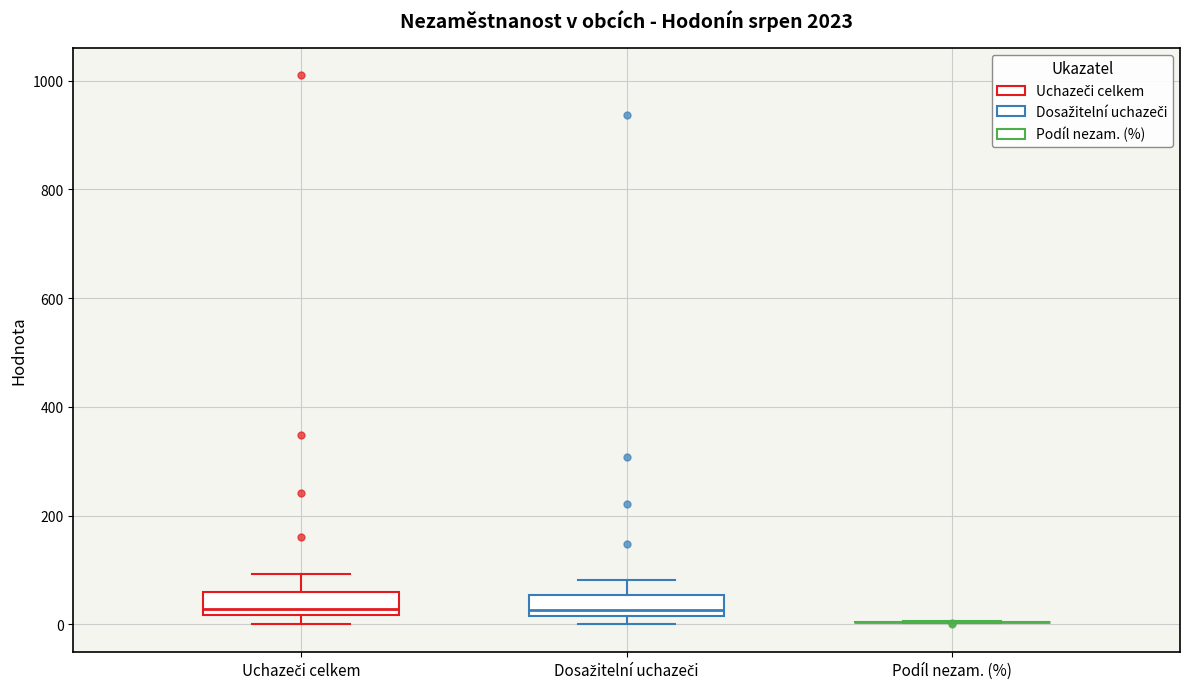

Where is the upper edge of the box for Uchazeči celkem on the y-axis? The values are not printed on the chart, so give them approximately, as read against the axis.

60